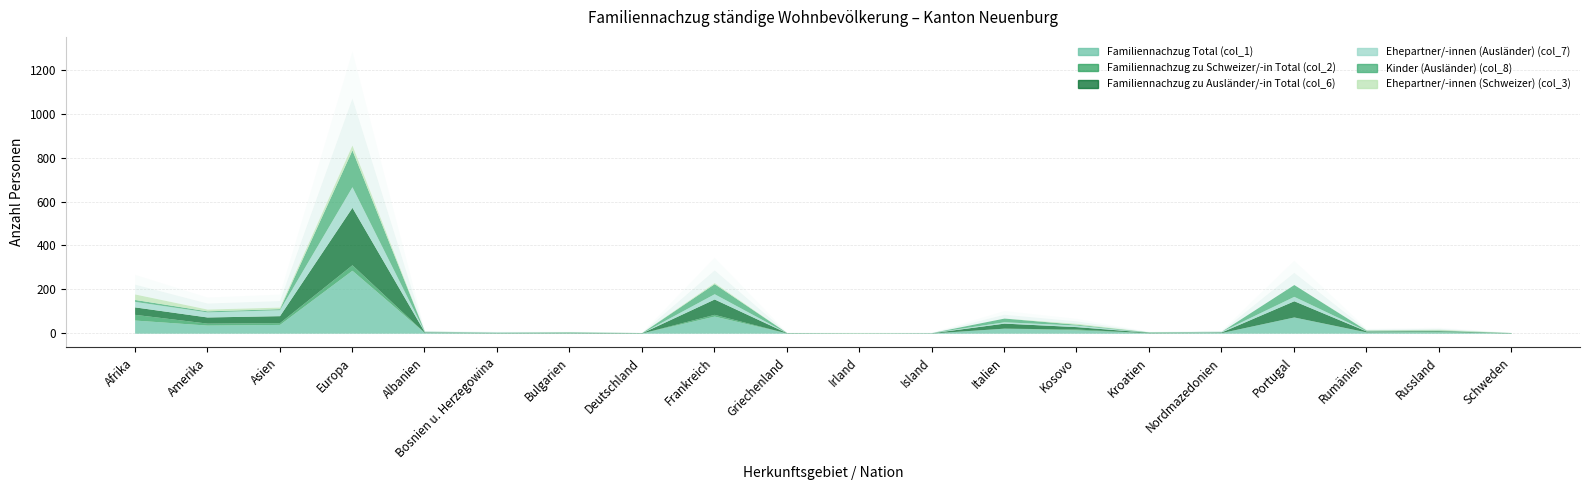

Between which two adjacent categories do Ehepartner/-innen (Schweizer) (col_3) and Kinder (Ausländer) (col_8) first intersect?

Asien and Europa